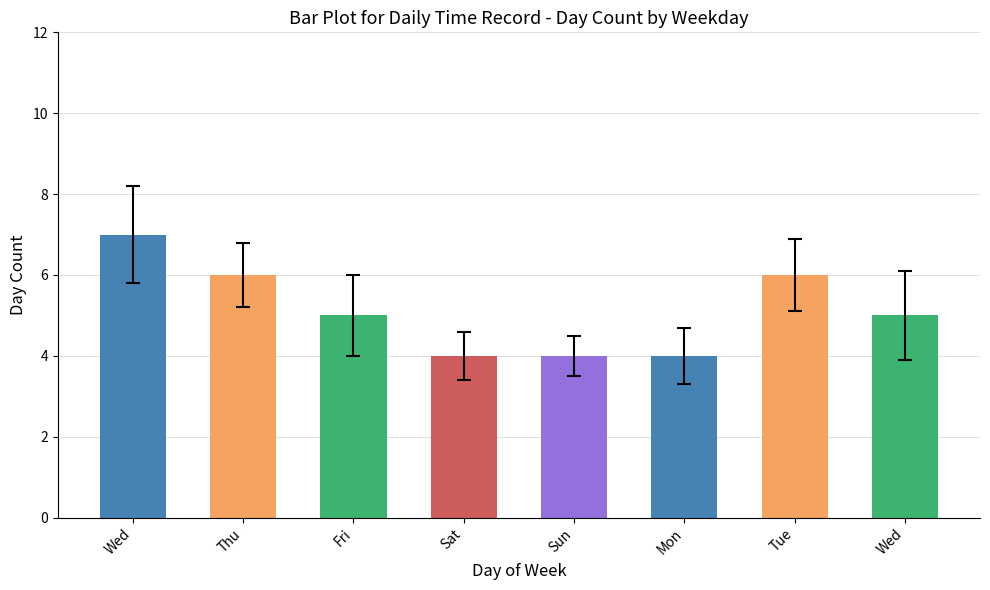

Are the bars horizontal?

No